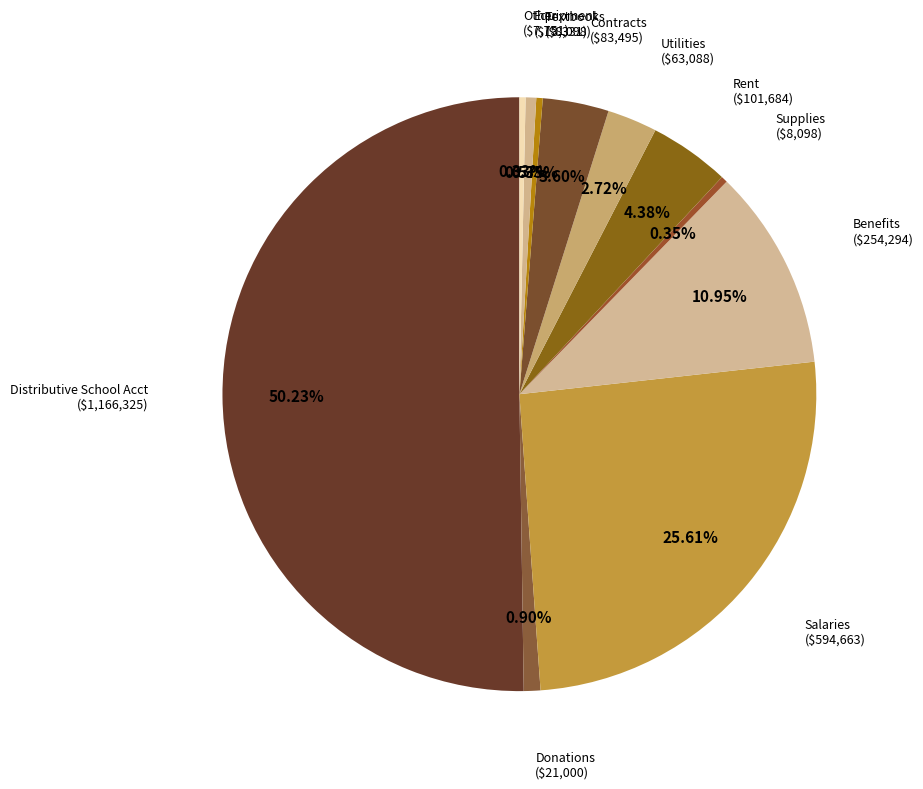

How many slices are in this pie chart?

11